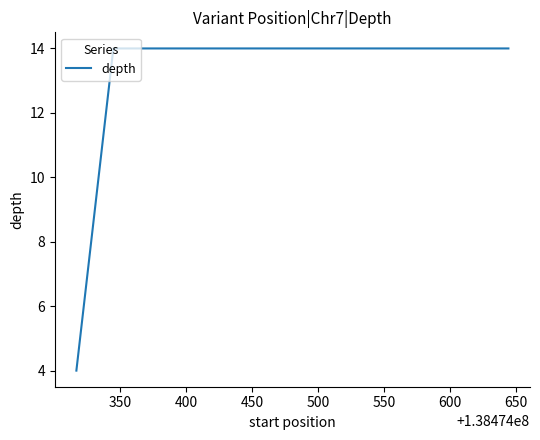

Is this an area chart (filled region under the line)?

No